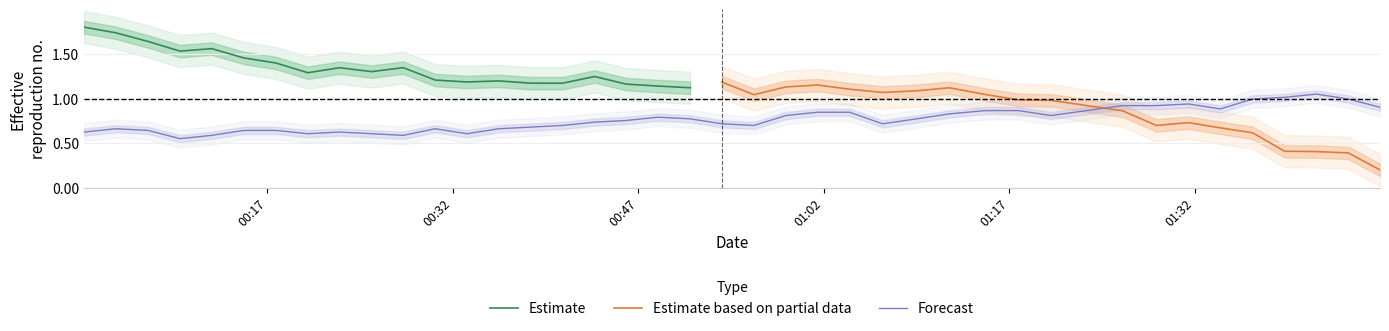

Does the chart display data point markers on the line(s)?

No